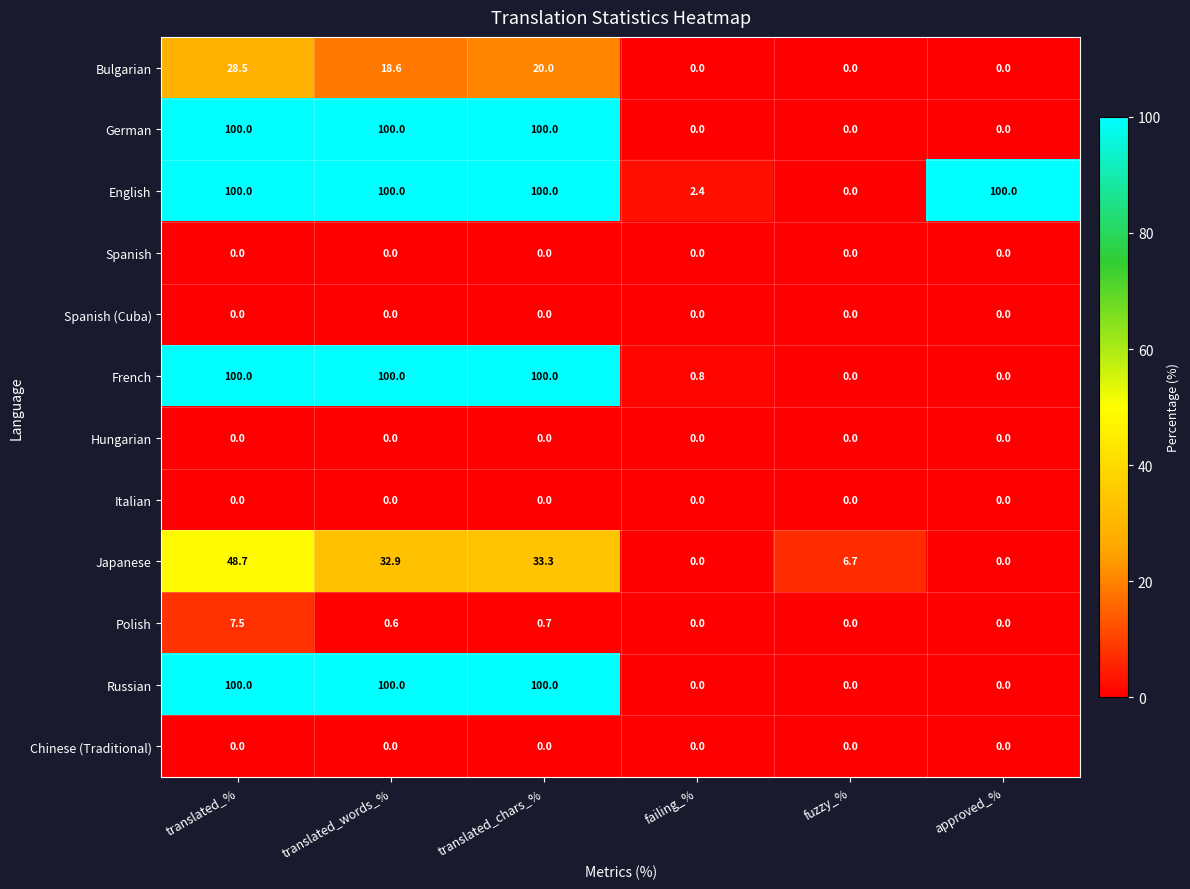

The Spanish (Cuba) series shows 0.0 at translated_chars_%. True or false?

True